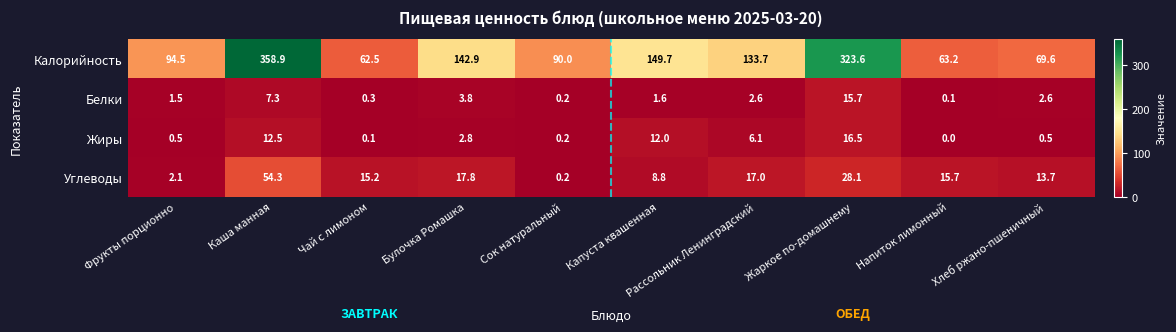

Rank the series at Фрукты порционно from highest to lowest value.

Калорийность, Углеводы, Белки, Жиры